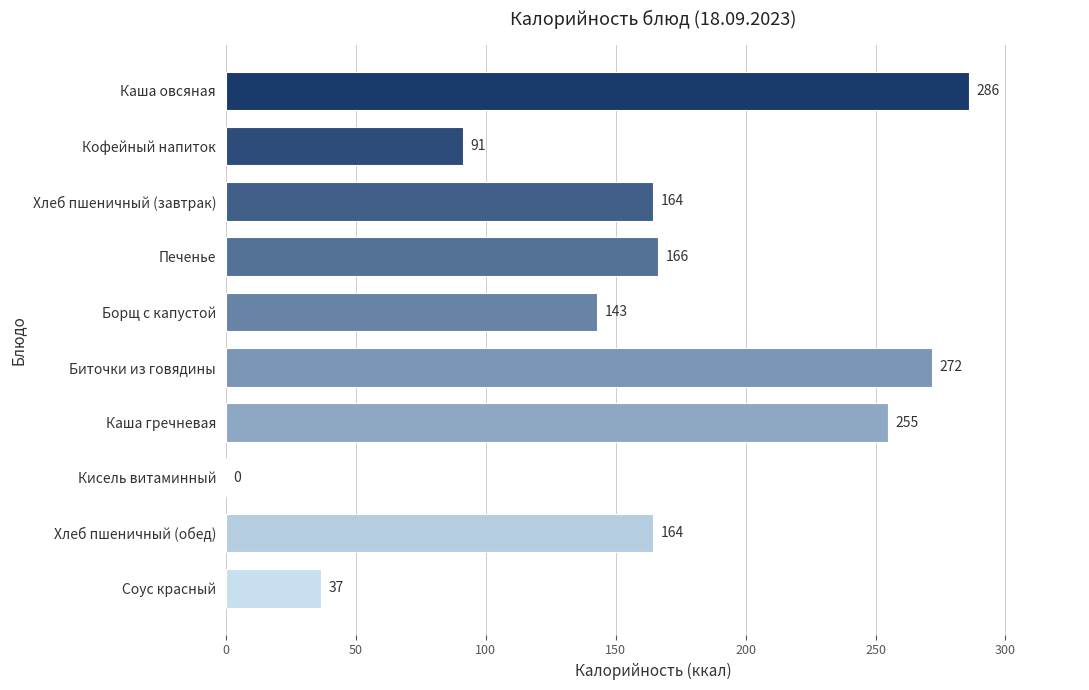

What is the average value?

157.8